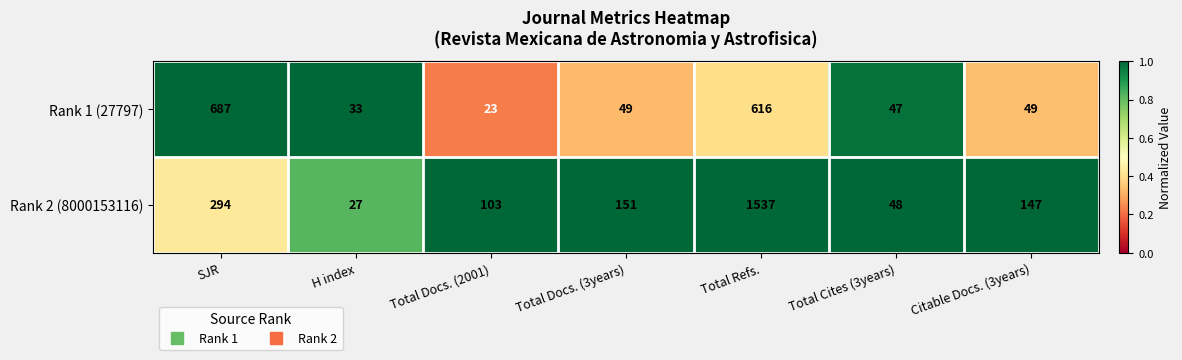

What is the difference between the second highest and minimum values in the Rank 1 (27797) series?

593